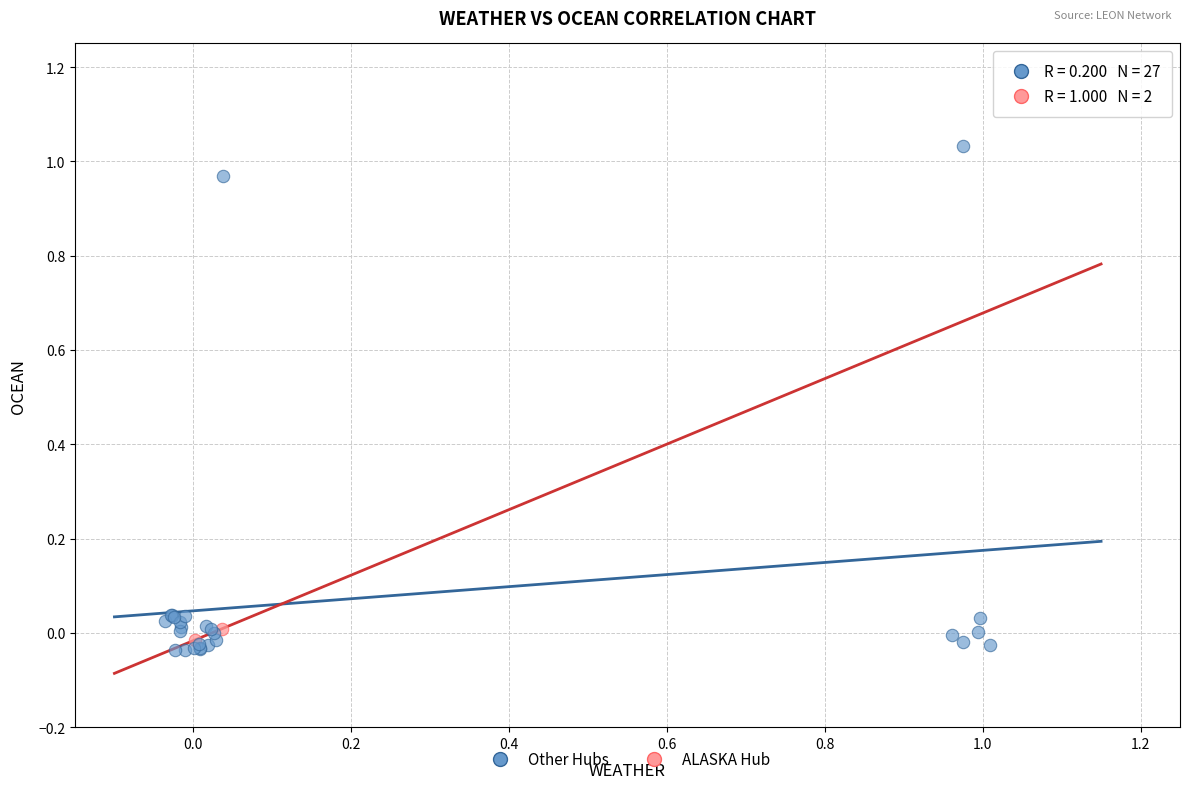

Which series contains the highest Y value?

Other Hubs